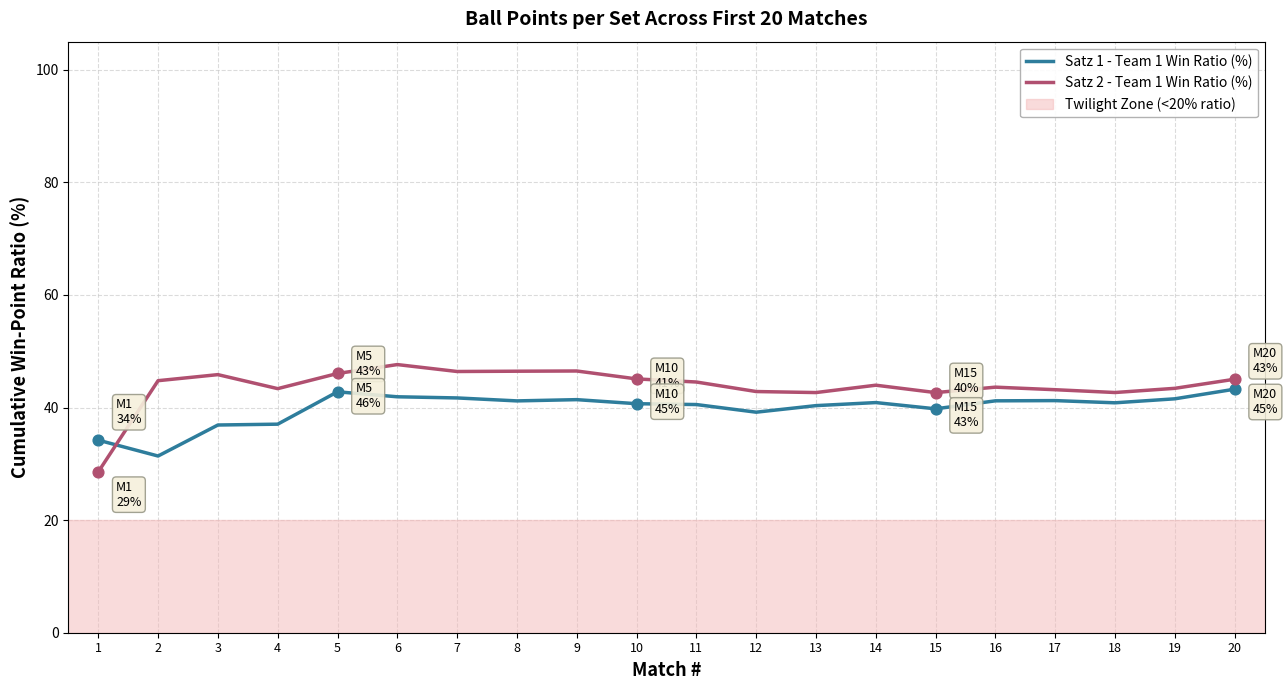

At which category is the sum across all series the highest?

6